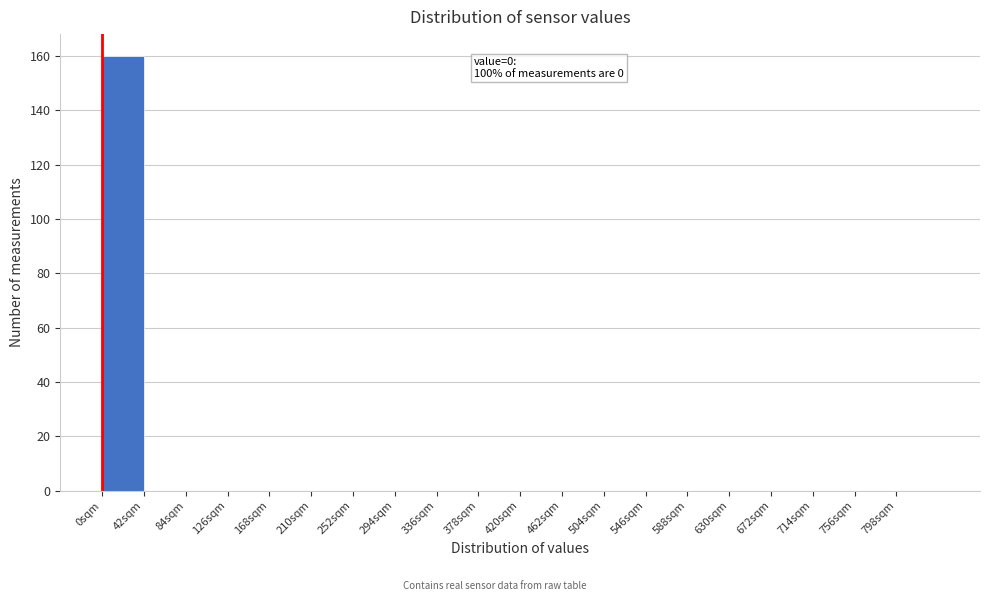

Over which range of the x-axis is the bar tallest?

0 to 42